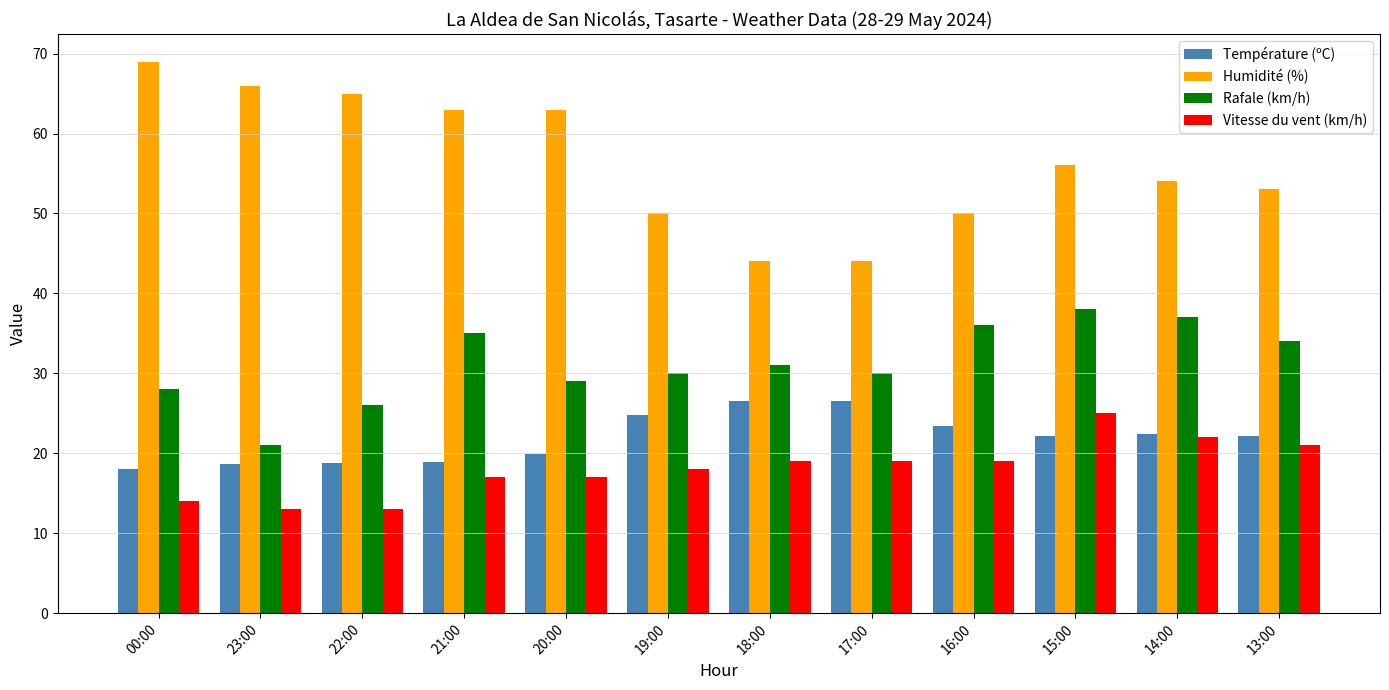

How many values in the Rafale (km/h) series are below 31?

6